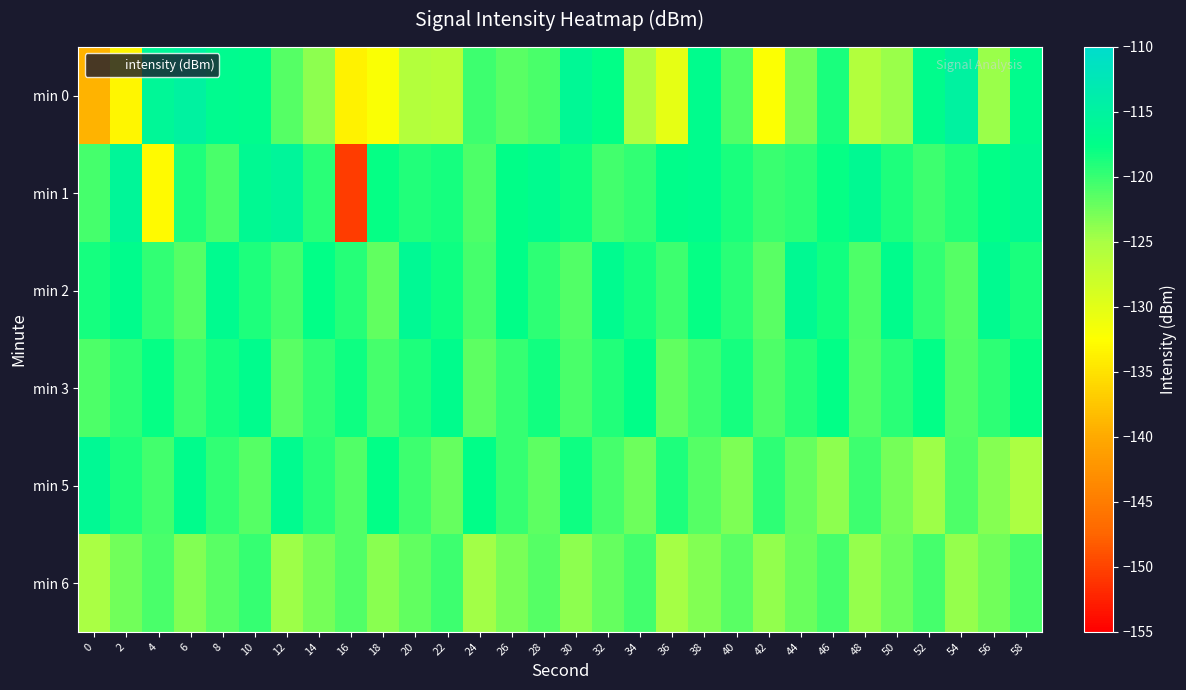

Which series has the widest spread of values?

min 1